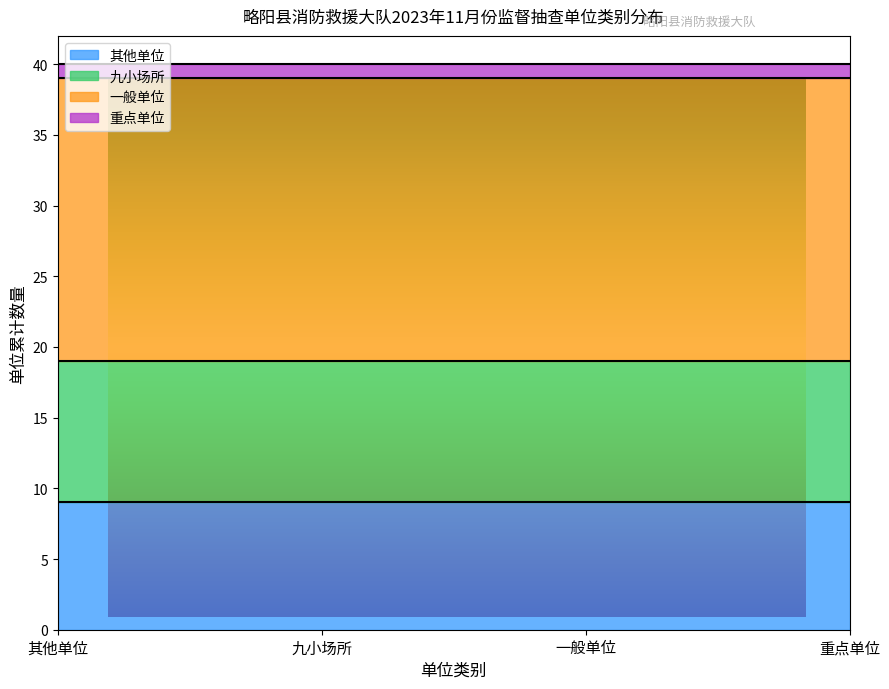

What is the minimum value shown in the chart?

1